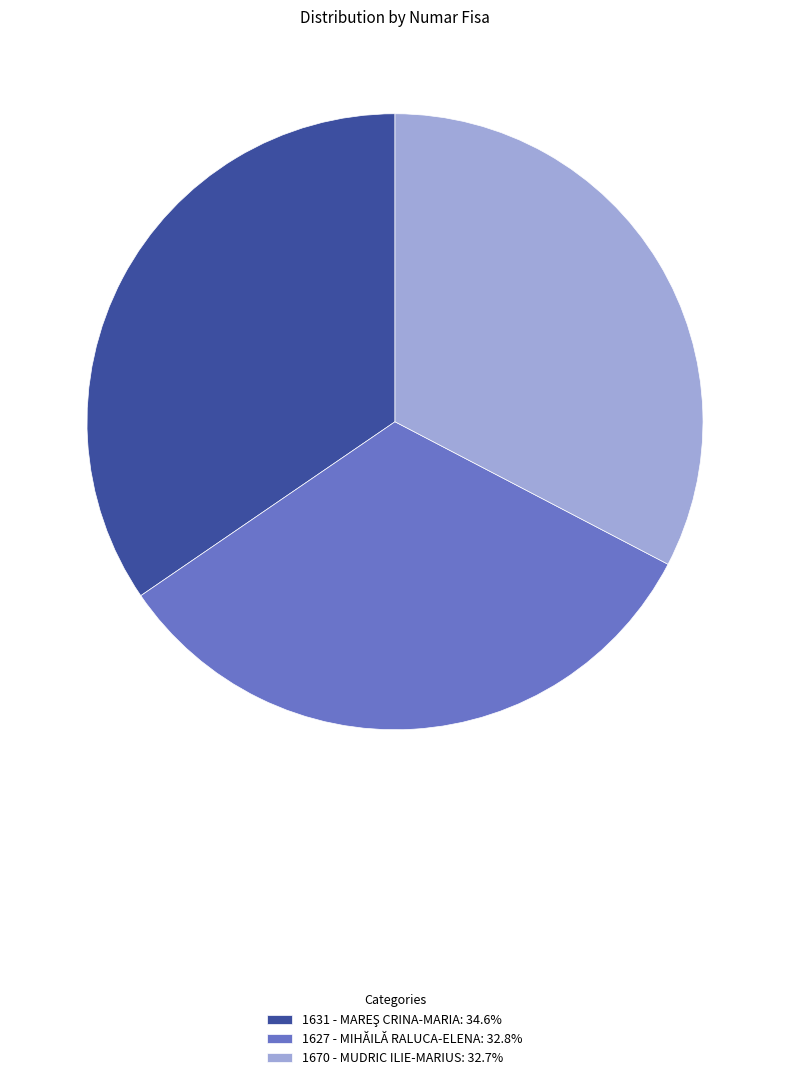

Count the number of slices in the pie.

3